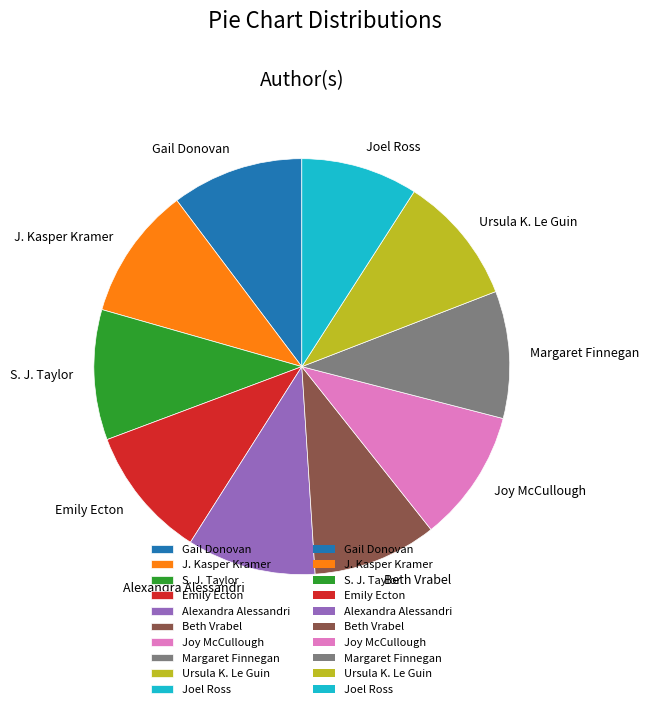

Which category has the smallest portion of the pie?

Joel Ross